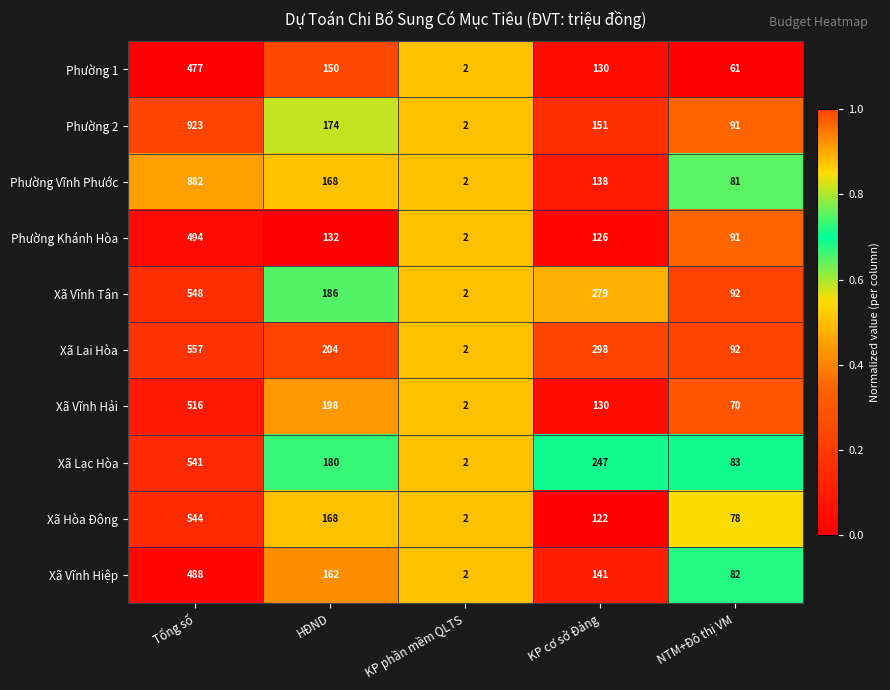

What is the average value of the Xã Lạc Hòa series?

211